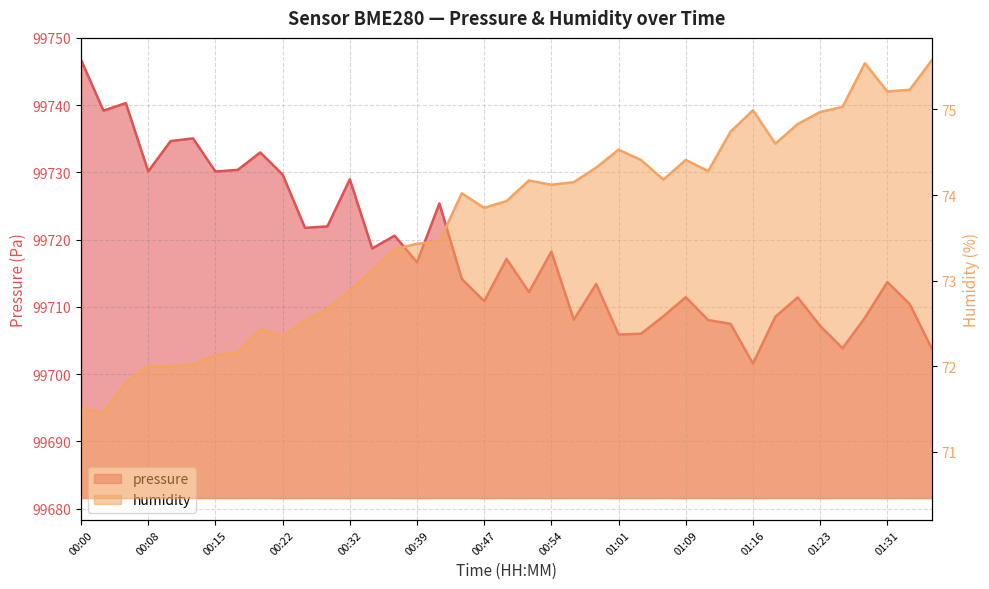

Reading right to left, transcribe all the data shown in this chart.

pressure: 99703.7	99710.4	99713.7	99708.4	99703.8	99707.2	99711.4	99708.5	99701.6	99707.5	99708.0	99711.4	99708.6	99706.0	99705.9	99713.4	99708.1	99718.2	99712.2	99717.1	99710.8	99714.2	99725.4	99716.6	99720.6	99718.7	99729.0	99722.0	99721.8	99729.7	99733.0	99730.4	99730.1	99735.1	99734.7	99730.2	99740.3	99739.2	99746.8
humidity: 75.6	75.2	75.2	75.5	75.0	75.0	74.8	74.6	75.0	74.7	74.3	74.4	74.2	74.4	74.5	74.3	74.2	74.1	74.2	73.9	73.8	74.0	73.5	73.4	73.4	73.1	72.9	72.7	72.5	72.3	72.4	72.2	72.1	72.0	72.0	72.0	71.8	71.5	71.5